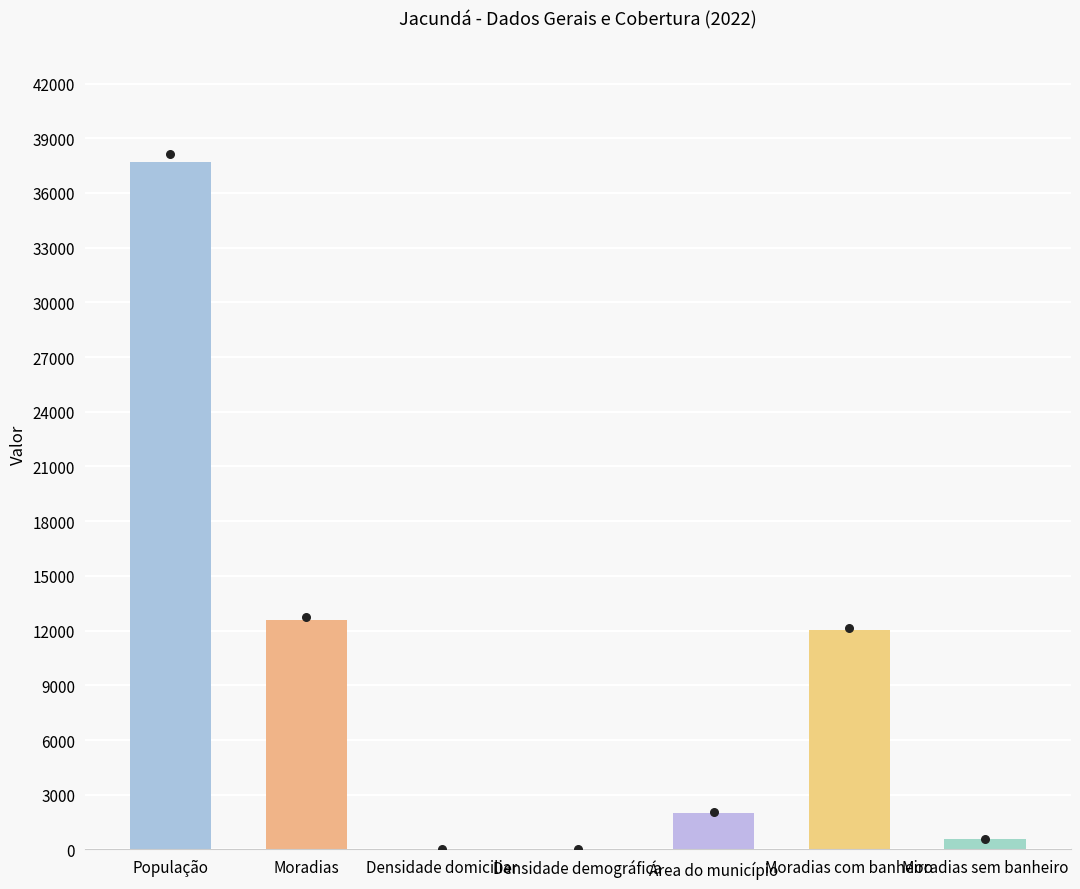

Which has a higher value, Densidade demográfica or Área do município?

Área do município